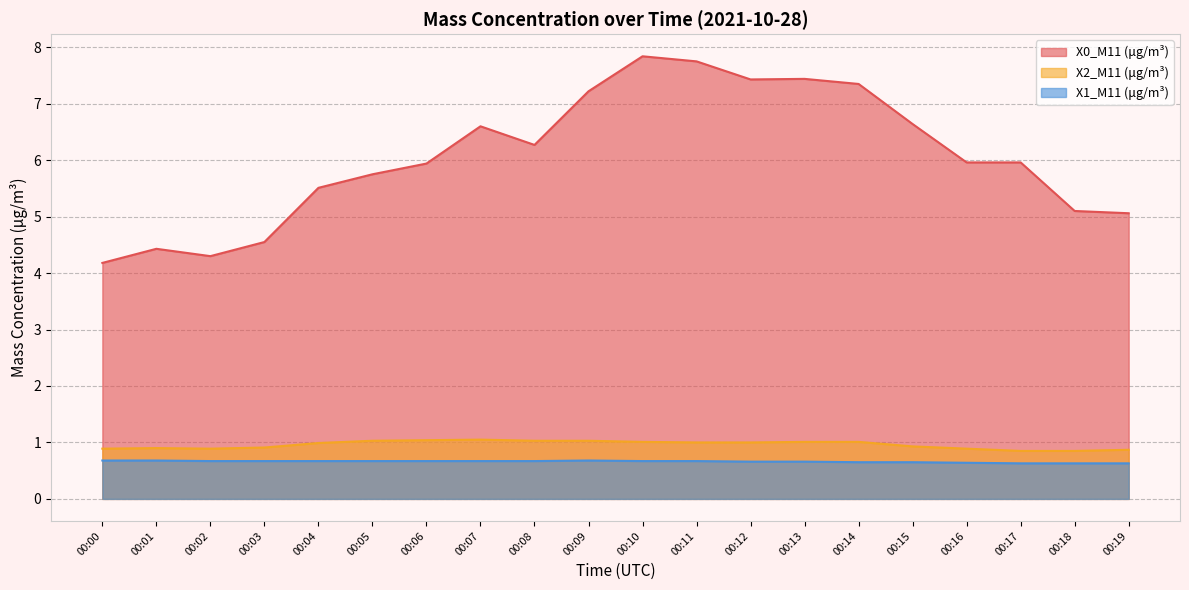

List the series in order of their peak value, lowest first.

X1_M11 (μg/m³), X2_M11 (μg/m³), X0_M11 (μg/m³)